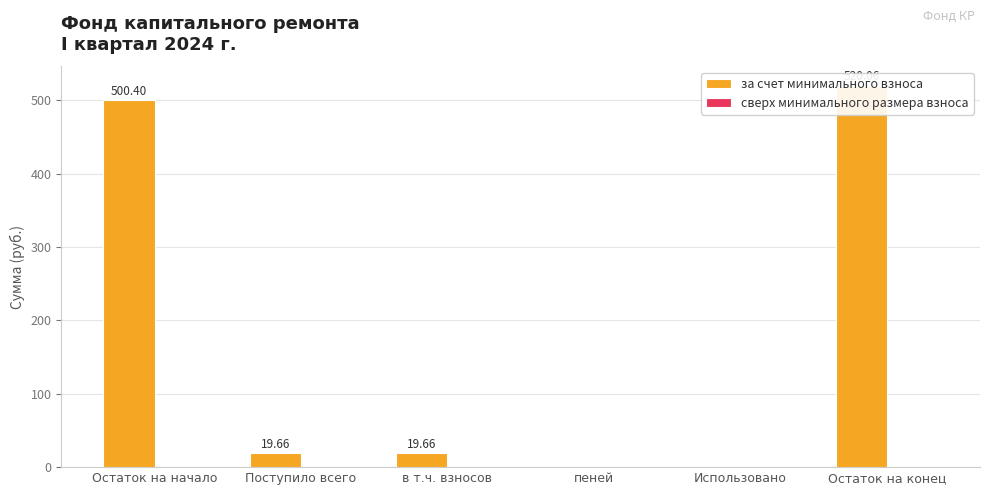

How many positive values does the за счет минимального взноса series have?

4